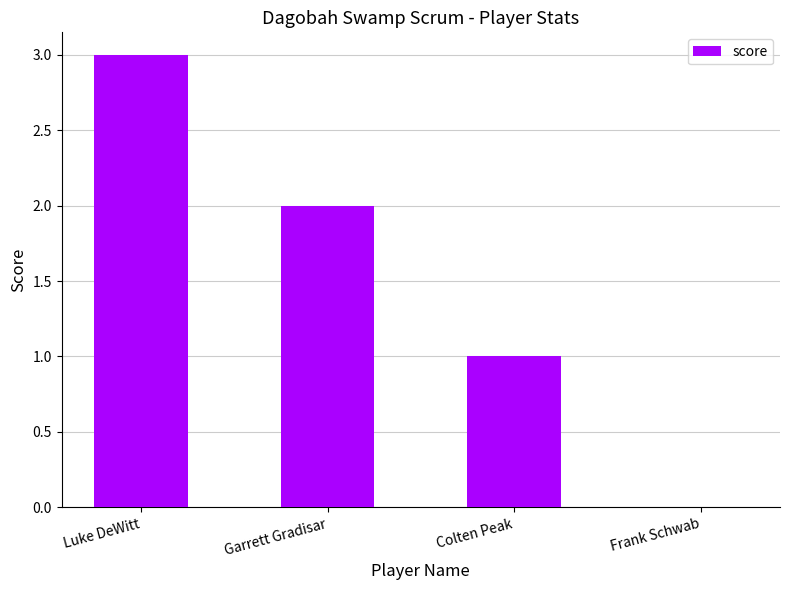

Are the bars horizontal?

No